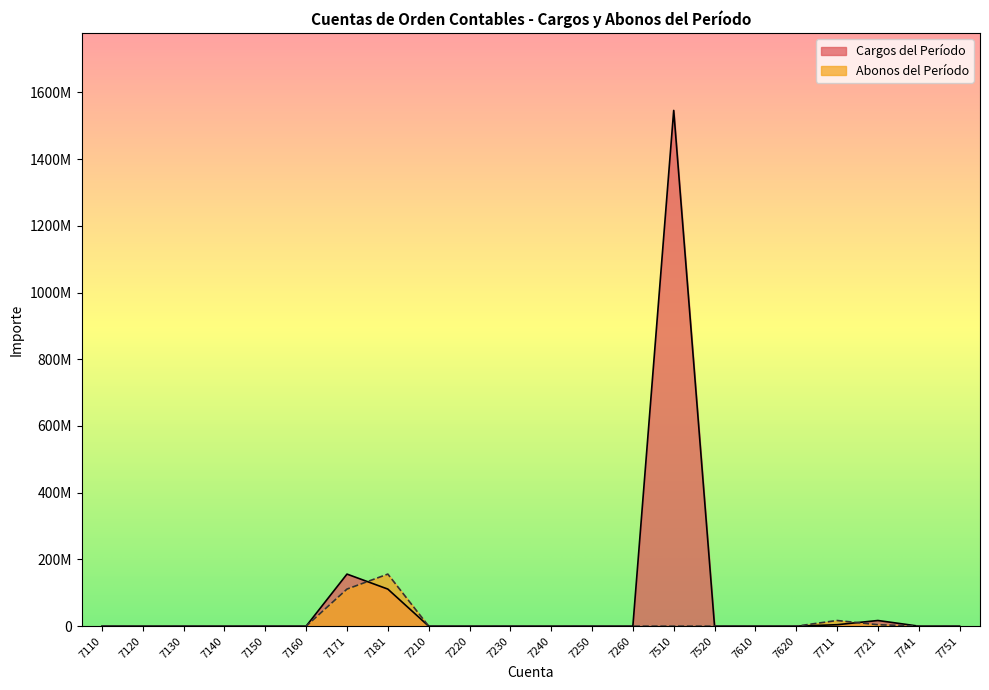

What is the value of the Cargos del Período point at the 19th from the left?

4305405.8